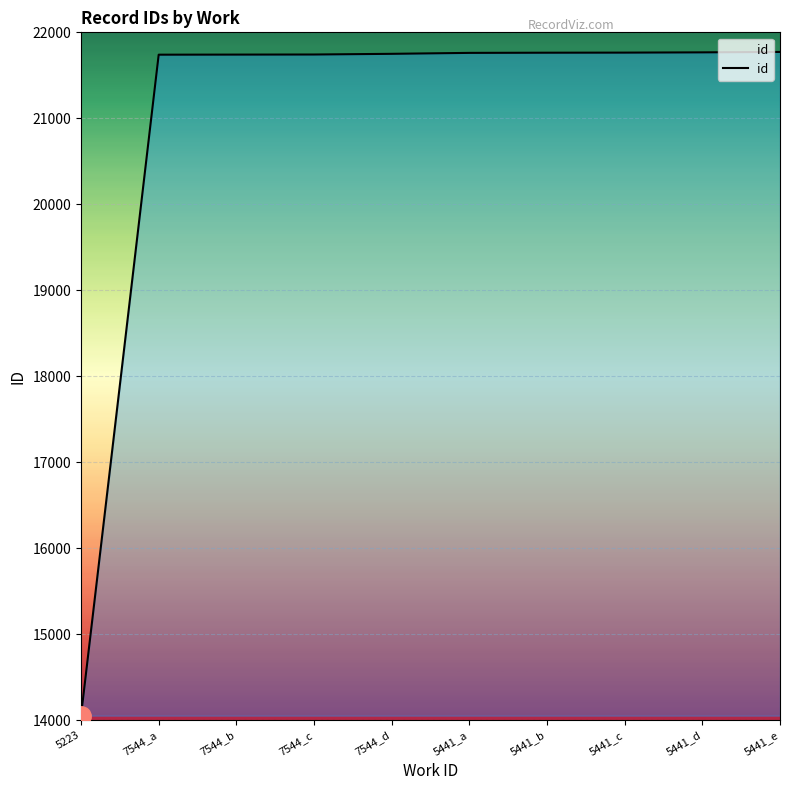

What is the difference between the values at 5441_b and 5441_c?

1